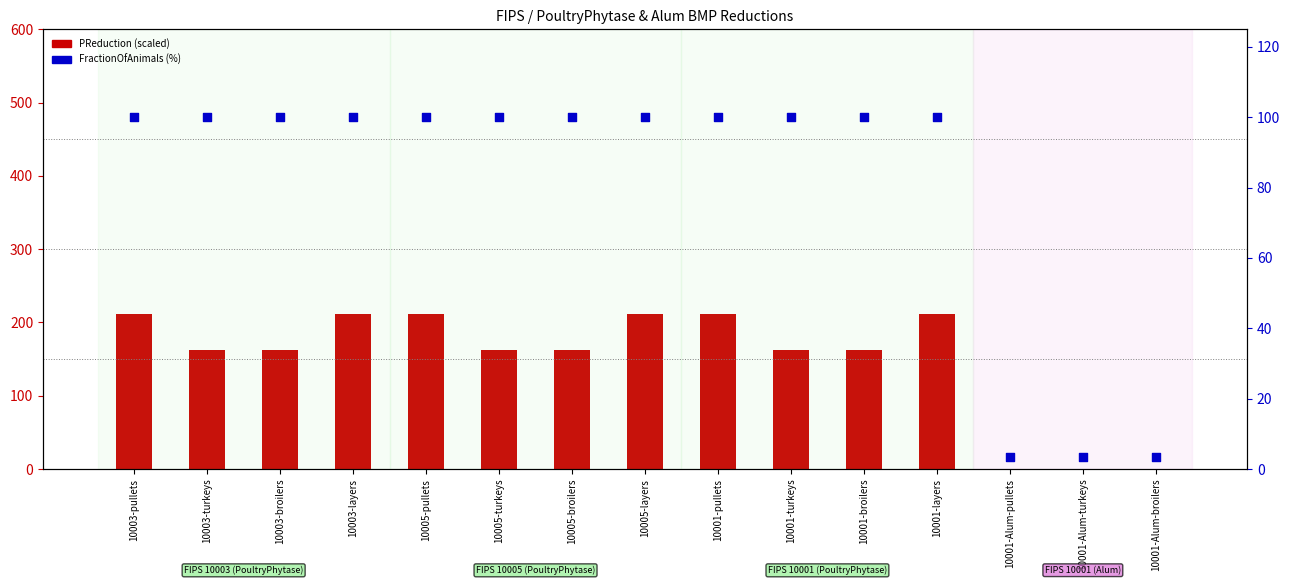

Which series has the widest spread of Y values?

PReduction (×1000)